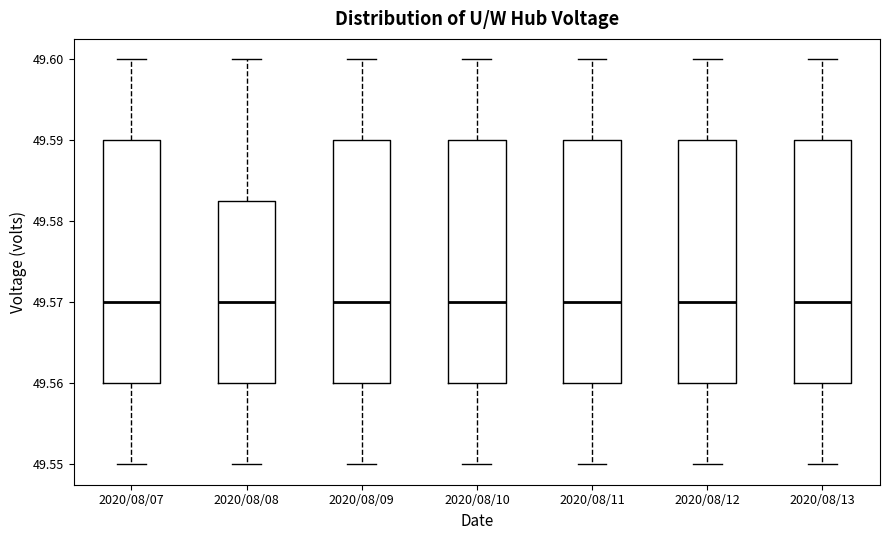

Reading left to right, transcribe this box plot: for each box, give where its median line is, the range the box spans, and where its two whiskers end, as read against the y-axis. The values are not printed on the chart, so give them approximately, as read against the axis.

2020/08/07: median 49.570, box 49.560 to 49.590, whiskers 49.550 to 49.600
2020/08/08: median 49.570, box 49.560 to 49.583, whiskers 49.550 to 49.600
2020/08/09: median 49.570, box 49.560 to 49.590, whiskers 49.550 to 49.600
2020/08/10: median 49.570, box 49.560 to 49.590, whiskers 49.550 to 49.600
2020/08/11: median 49.570, box 49.560 to 49.590, whiskers 49.550 to 49.600
2020/08/12: median 49.570, box 49.560 to 49.590, whiskers 49.550 to 49.600
2020/08/13: median 49.570, box 49.560 to 49.590, whiskers 49.550 to 49.600